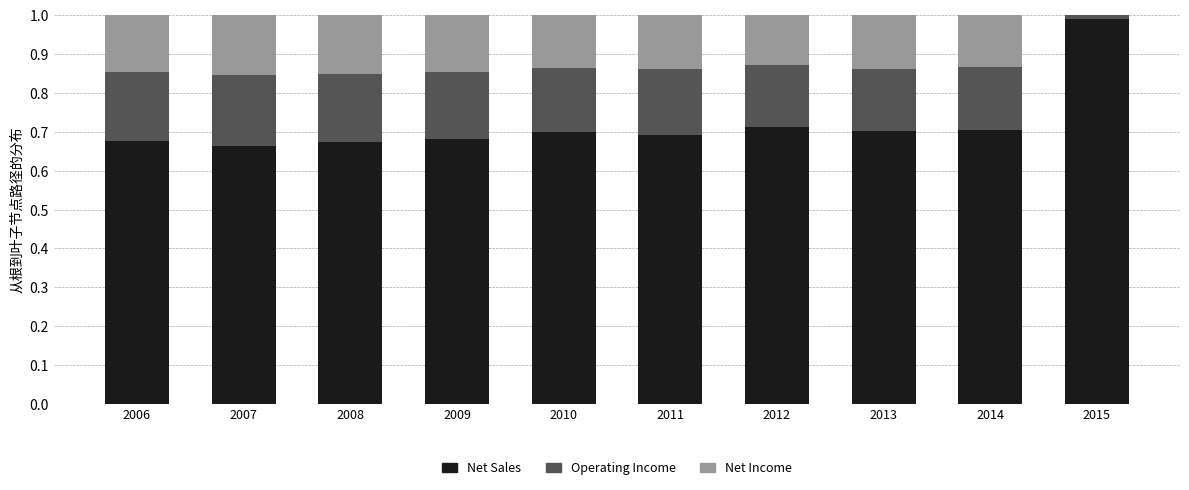

What is the sum of all Net Sales values?

7.2